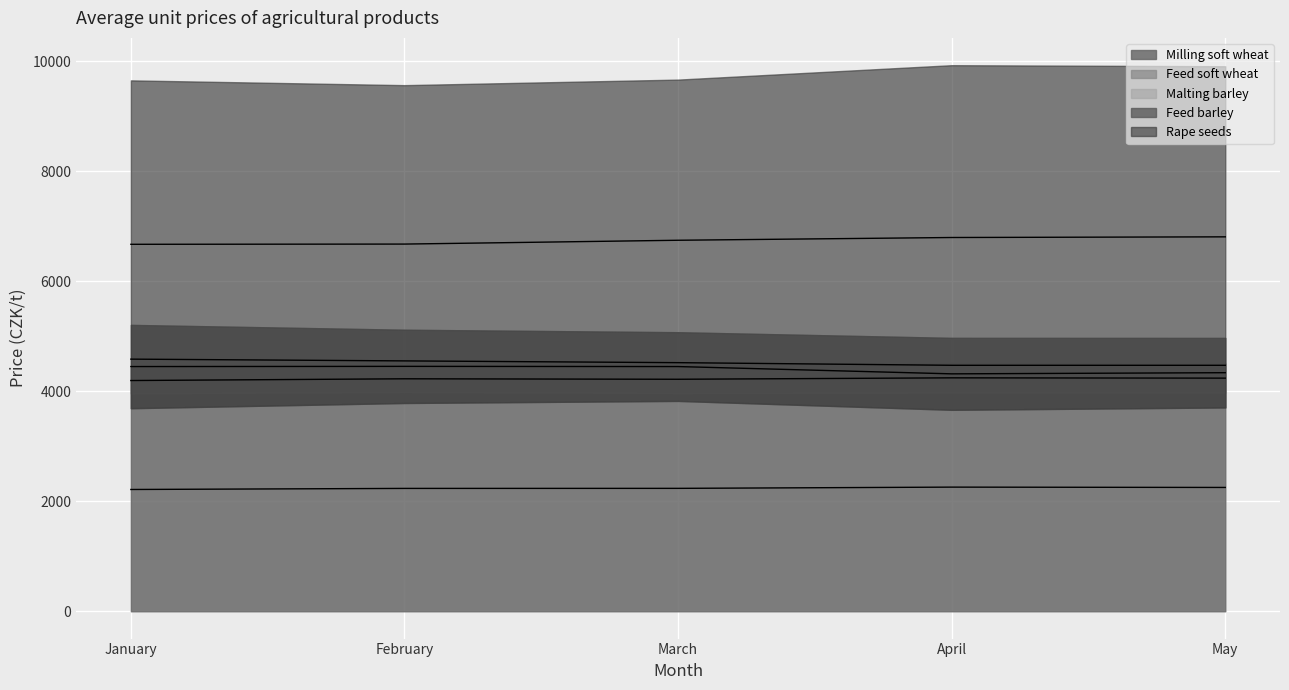

Which label corresponds to the largest value in the chart?

April